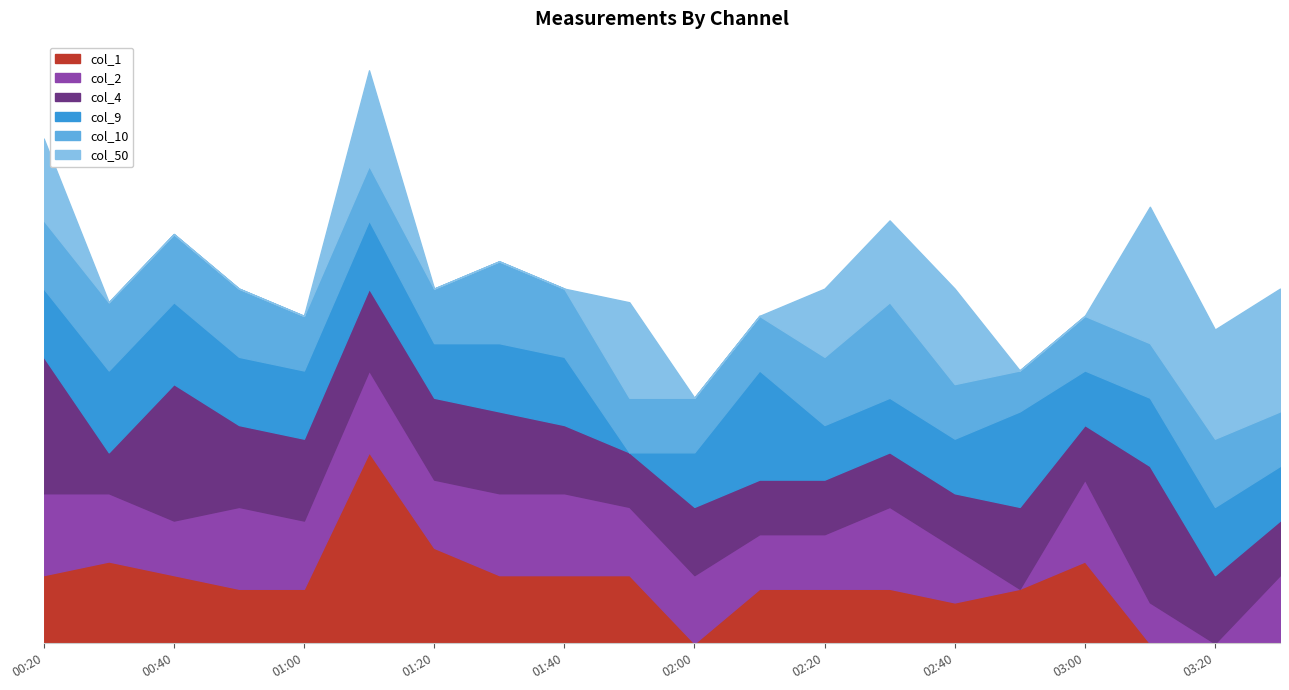

At which label is col_50 closest to 0?

2000/07/03 00:30